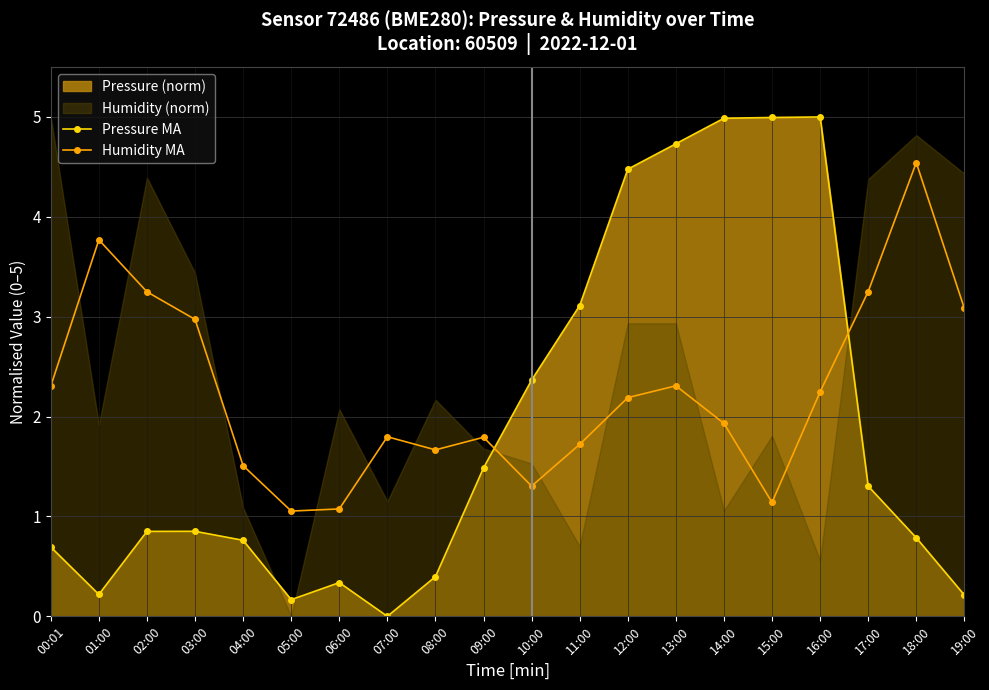

At which category does the chart reach its peak across all series?

16:00